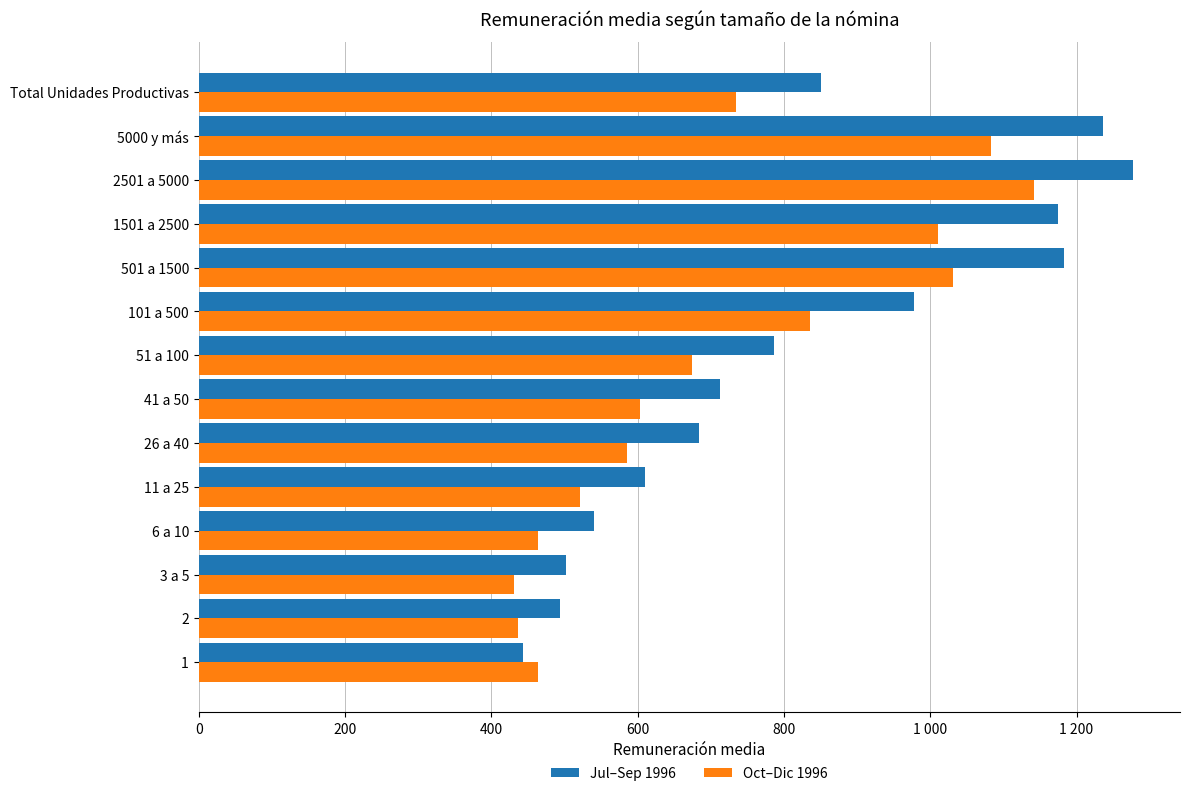

Count the number of categories in the chart.

14